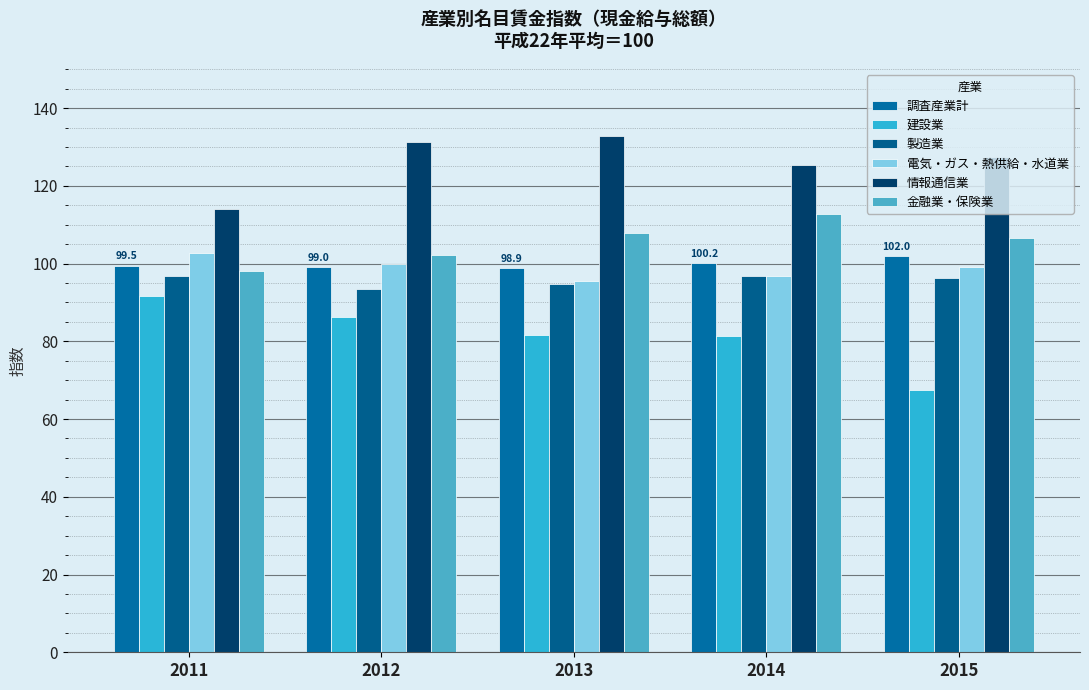

What is the spread (max minus min) of values at 2012?

45.0